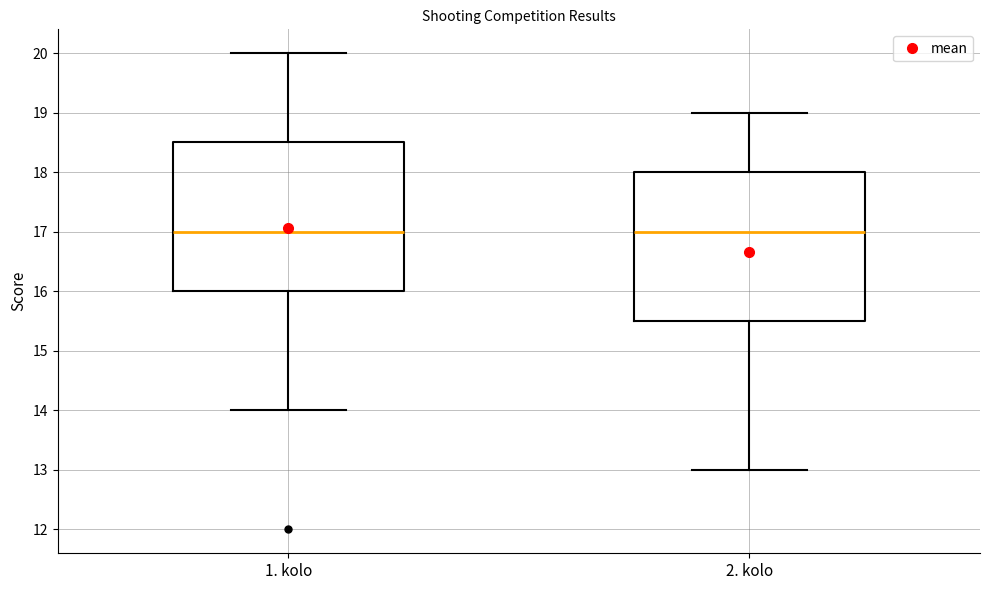

Where does the upper whisker of the box for 1. kolo end on the y-axis? The values are not printed on the chart, so give them approximately, as read against the axis.

20.0